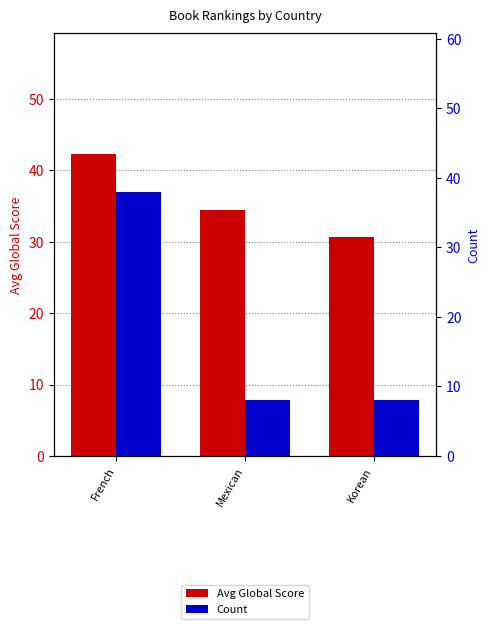

Reading left to right, extract all data points from this chart.

Avg Global Score: 42.3	34.5	30.6
Count: 38.0	8.0	8.0